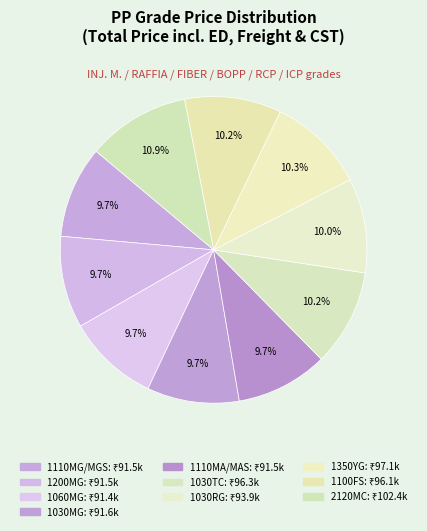

Between 1030TC and 2120MC, which is larger?

2120MC